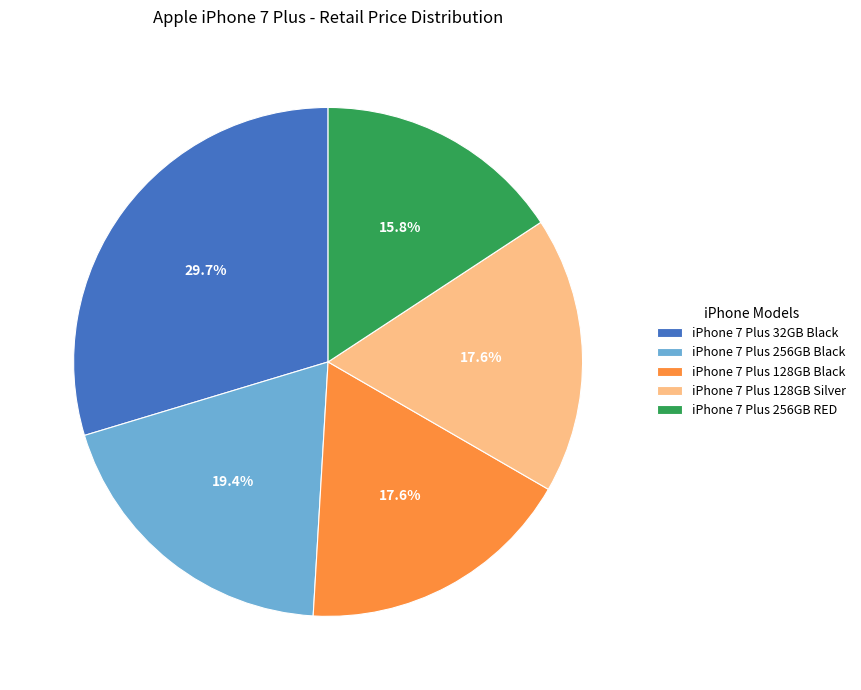

Is it true that iPhone 7 Plus 256GB RED is 16% of the pie?

True